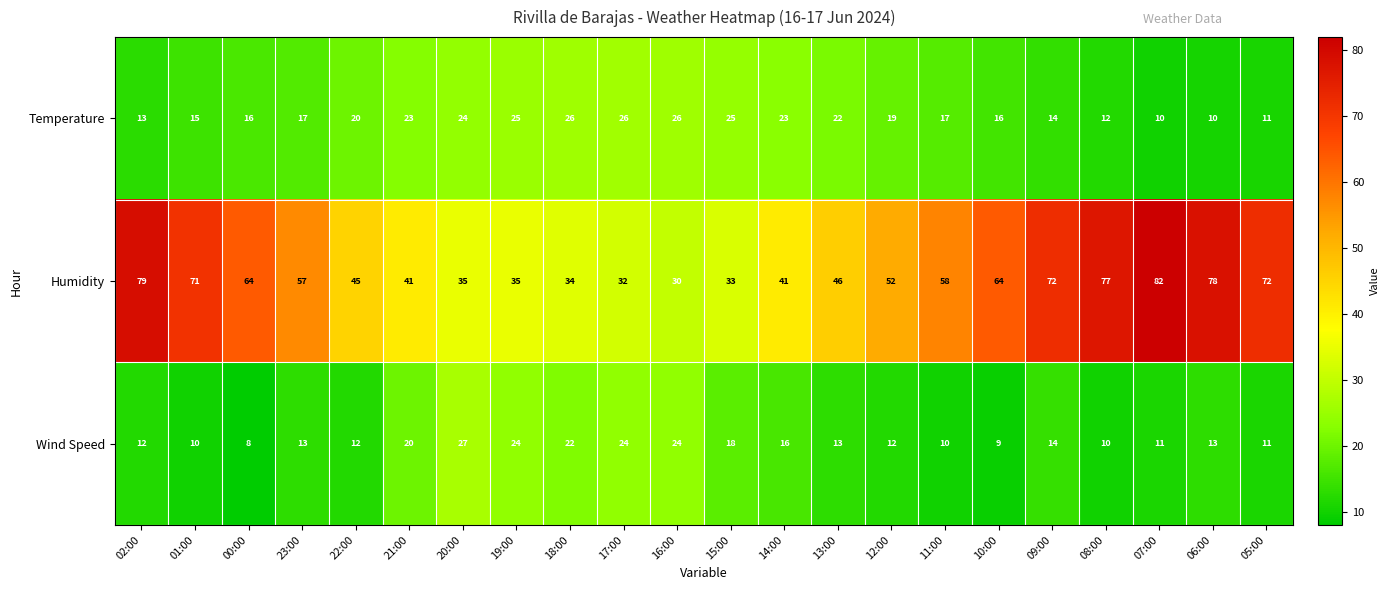

Is it true that Wind Speed equals 27 at 20:00?

True